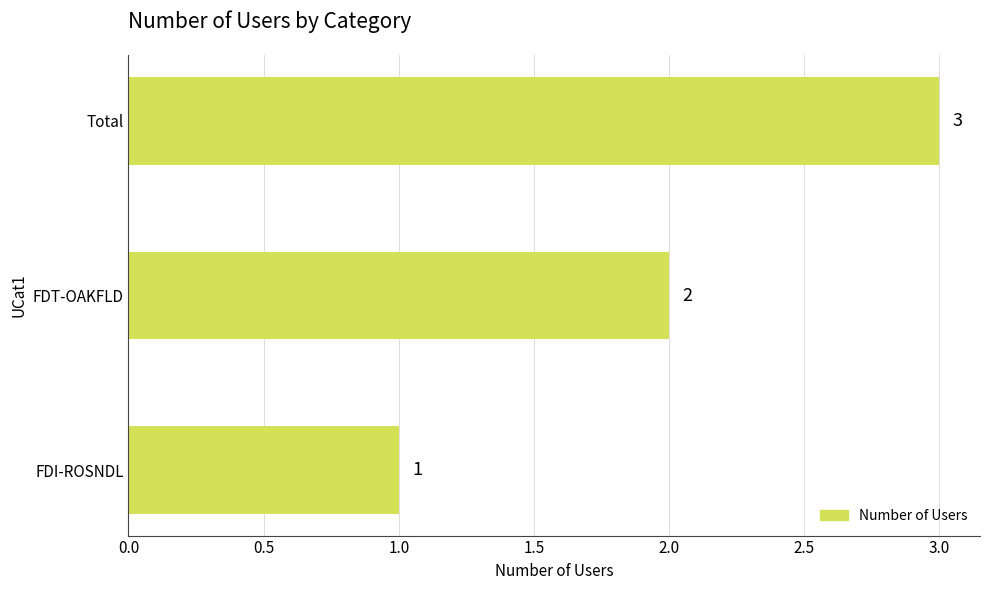

What value does the data have at Total?

3